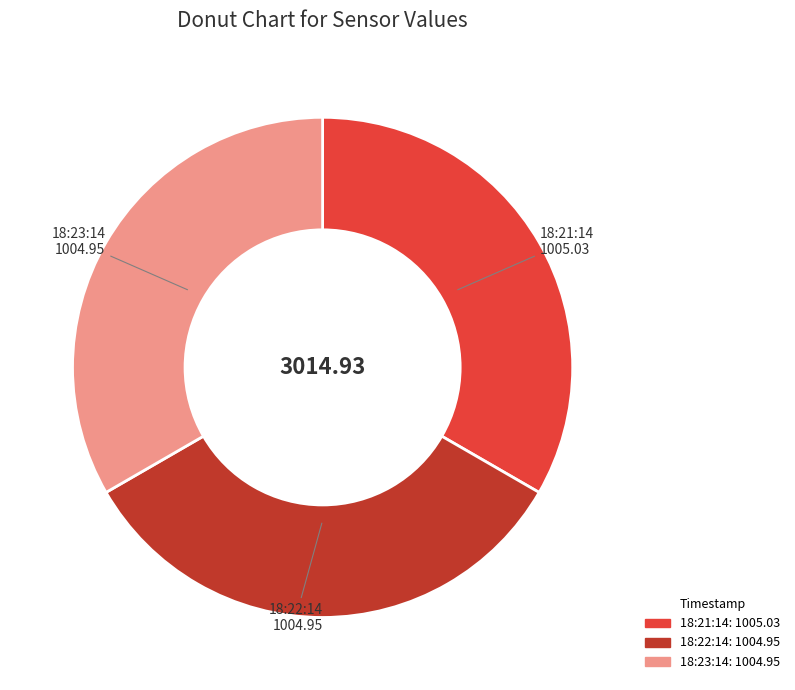

How many segments does this pie chart have?

3